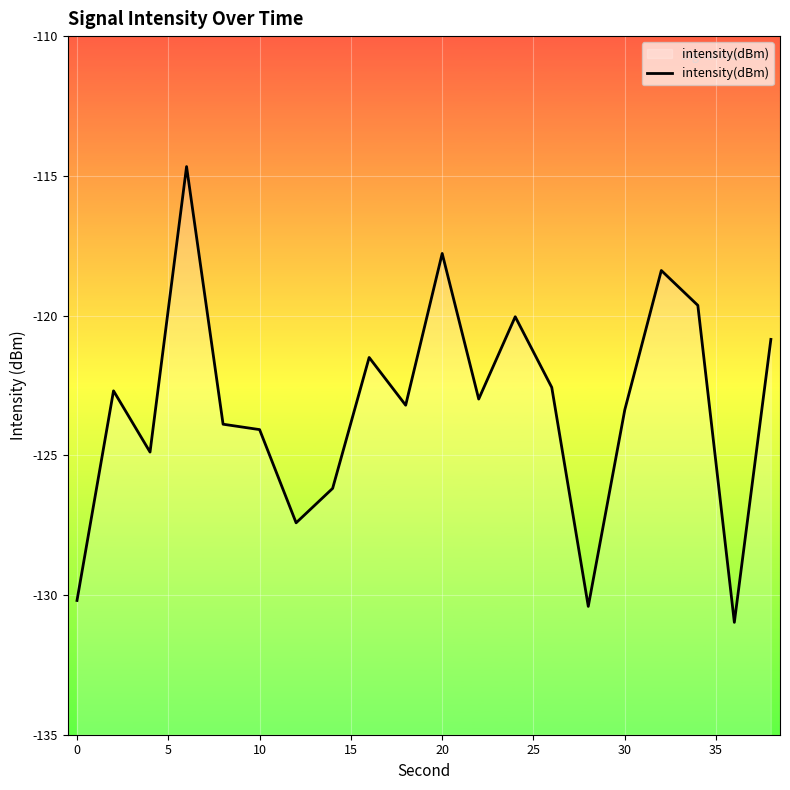

Does the chart display data point markers on the line(s)?

No